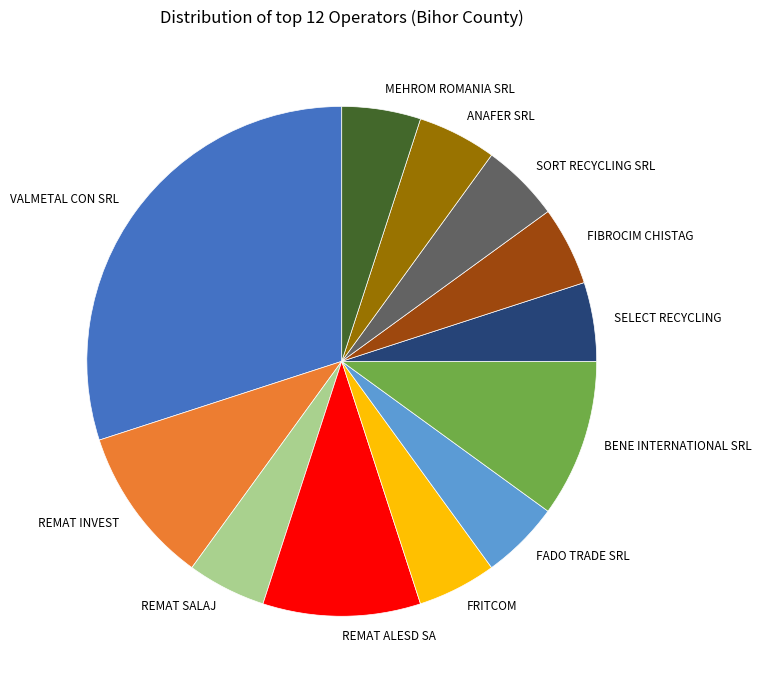

How many slices are in this pie chart?

12